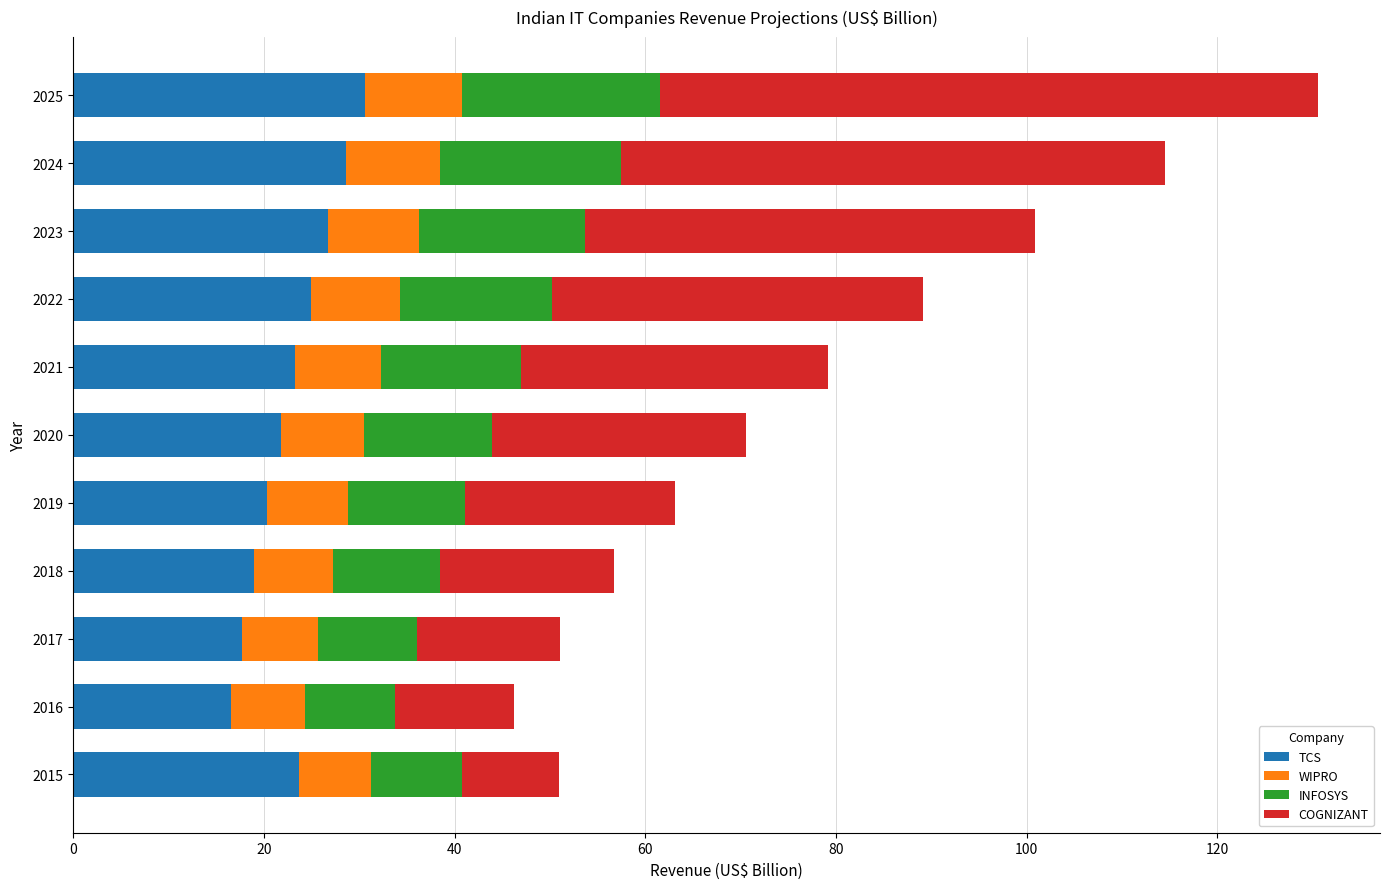

How many data points does each series have?

11